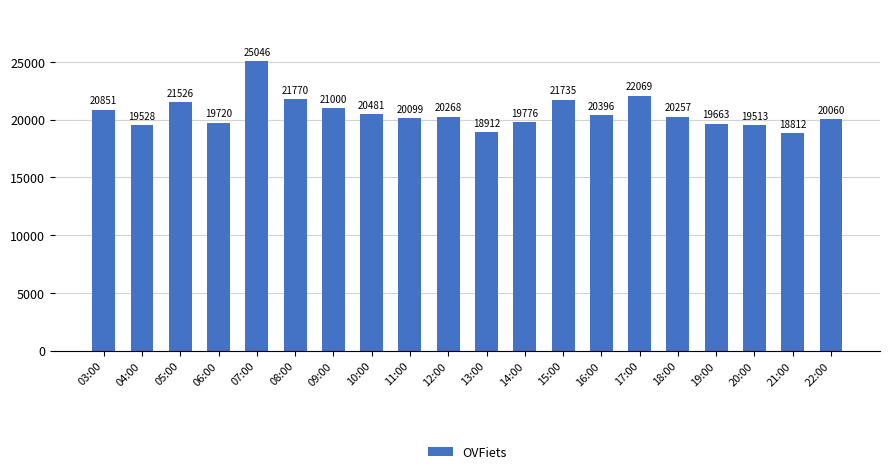

Reading right to left, what are all the values shown in this chart?

20060	18812	19513	19663	20257	22069	20396	21735	19776	18912	20268	20099	20481	21000	21770	25046	19720	21526	19528	20851